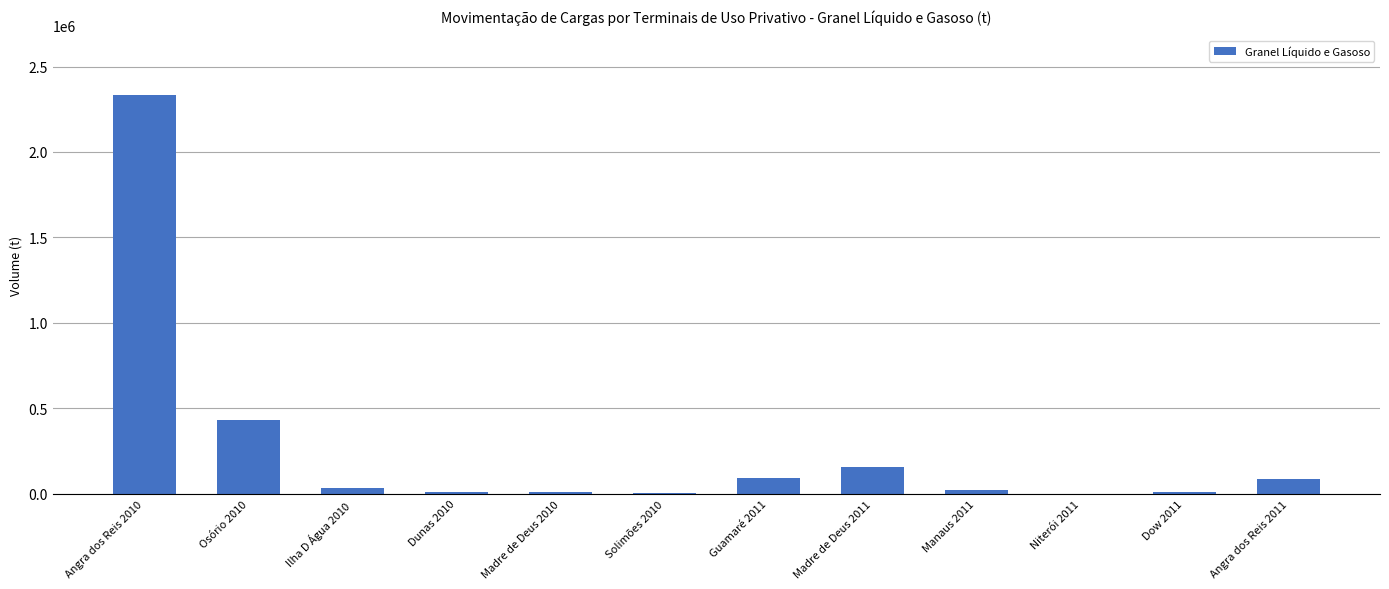

What is the sum of all values?

3182447.5